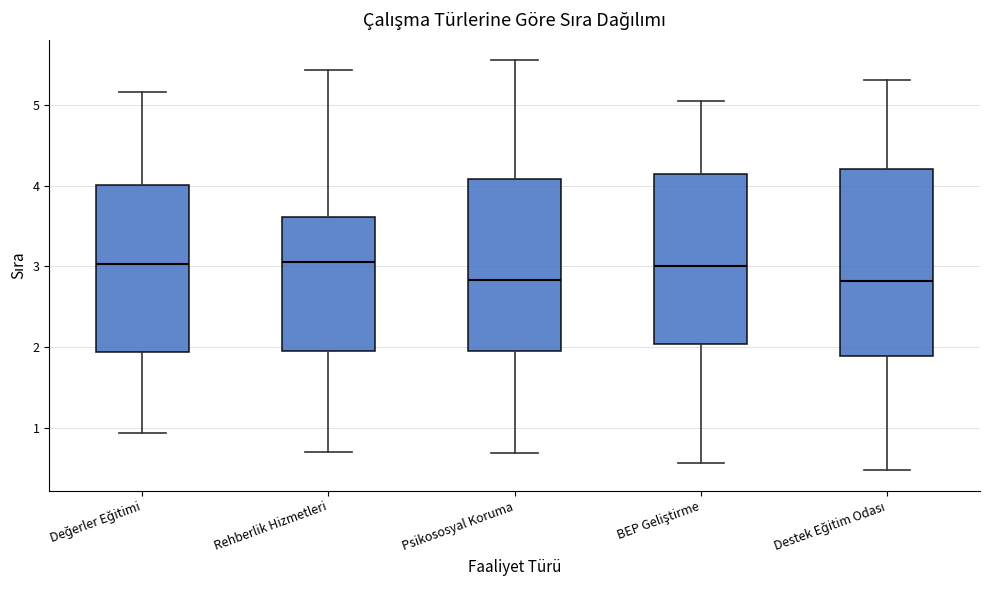

Reading left to right, read every box against the y-axis: the position of its median line, the range the box covers, and the ends of its whiskers. The values are not printed on the chart, so give them approximately, as read against the axis.

Değerler Eğitimi: median 3.0, box 1.9 to 4.0, whiskers 0.9 to 5.2
Rehberlik Hizmetleri: median 3.1, box 1.9 to 3.6, whiskers 0.7 to 5.4
Psikososyal Koruma: median 2.8, box 2.0 to 4.1, whiskers 0.7 to 5.6
BEP Geliştirme: median 3.0, box 2.0 to 4.2, whiskers 0.6 to 5.1
Destek Eğitim Odası: median 2.8, box 1.9 to 4.2, whiskers 0.5 to 5.3